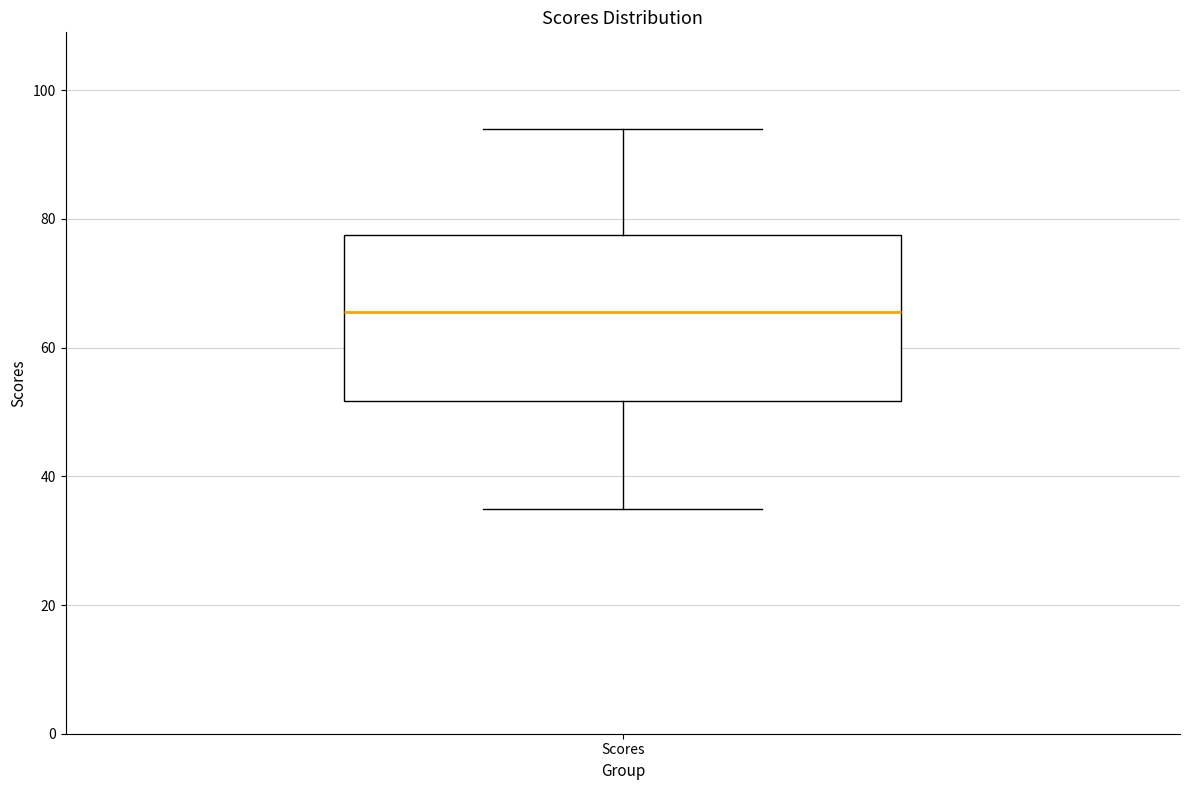

Where does the median line of the box for Scores sit on the y-axis? The values are not printed on the chart, so give them approximately, as read against the axis.

66